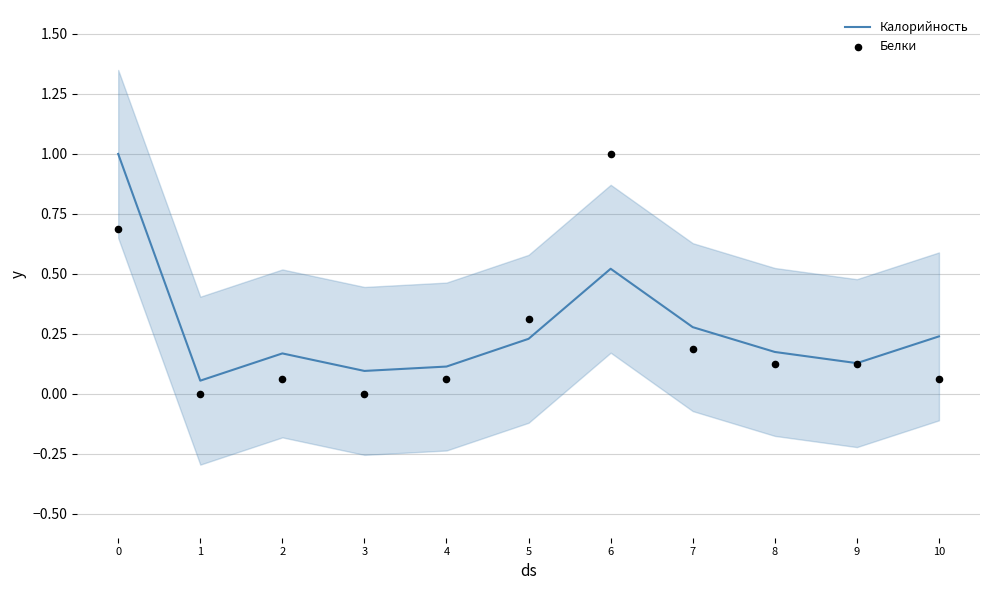

At how many categories does at least one series exceed 0?

11